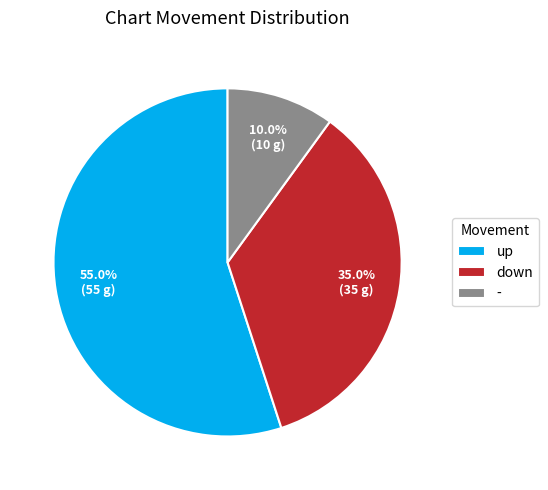

How many slices are in this pie chart?

3